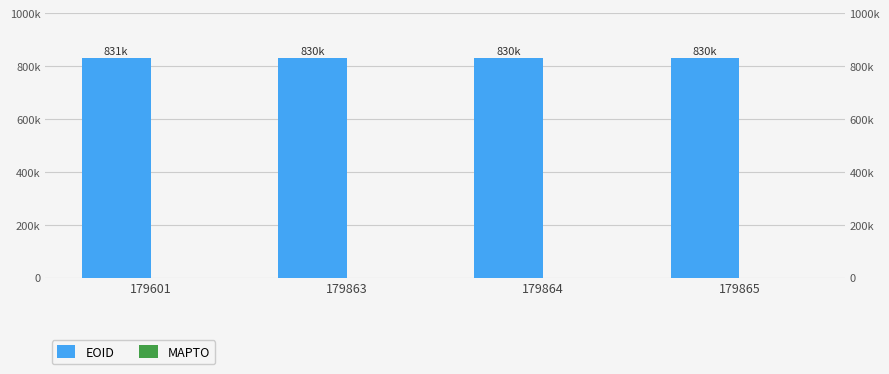

Does the chart contain stacked bars?

No